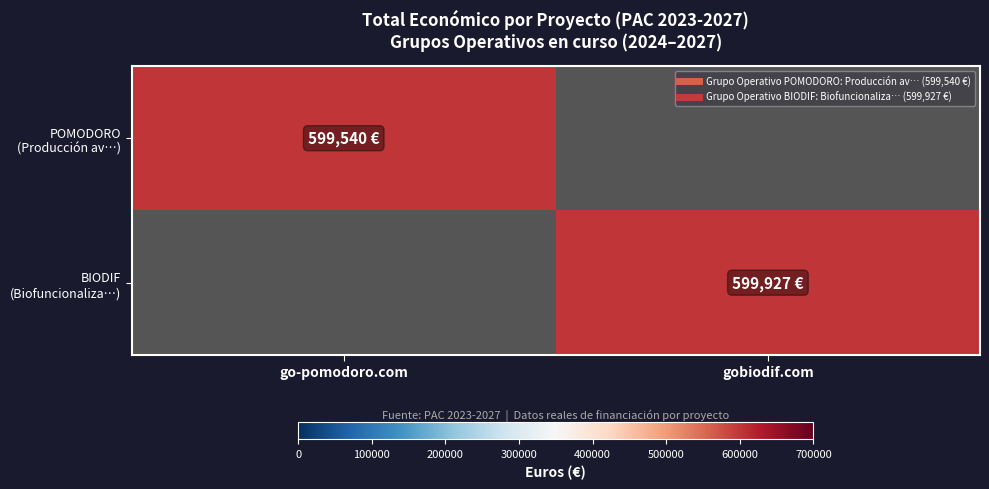

At which category is the sum across all series the highest?

gobiodif.com